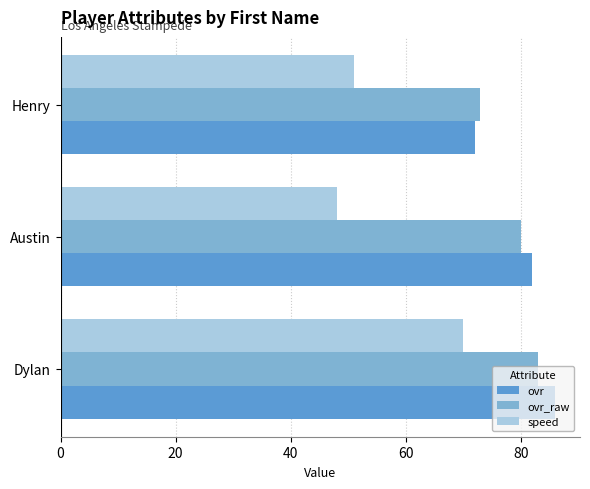

What is the greatest value displayed?

86